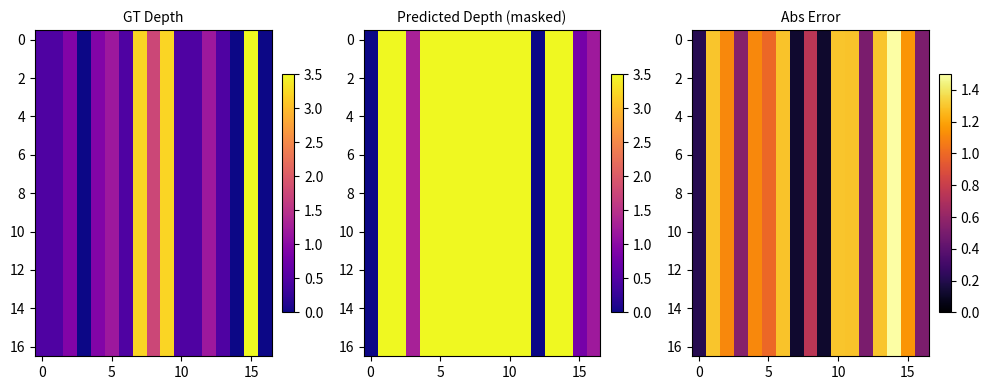

How many series are shown in this chart?

17